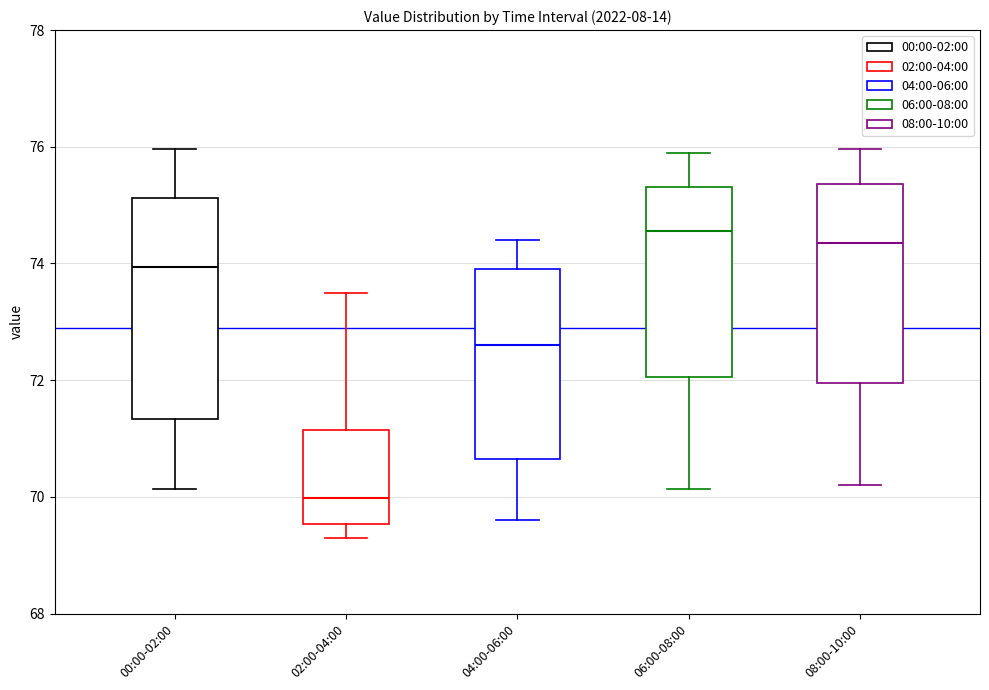

Reading left to right, transcribe this box plot: for each box, give where its median line is, the range the box spans, and where its two whiskers end, as read against the y-axis. The values are not printed on the chart, so give them approximately, as read against the axis.

00:00-02:00: median 74.0, box 71.4 to 75.2, whiskers 70.2 to 76.0
02:00-04:00: median 70.0, box 69.6 to 71.2, whiskers 69.4 to 73.6
04:00-06:00: median 72.6, box 70.6 to 74.0, whiskers 69.6 to 74.4
06:00-08:00: median 74.6, box 72.0 to 75.4, whiskers 70.2 to 76.0
08:00-10:00: median 74.4, box 72.0 to 75.4, whiskers 70.2 to 76.0